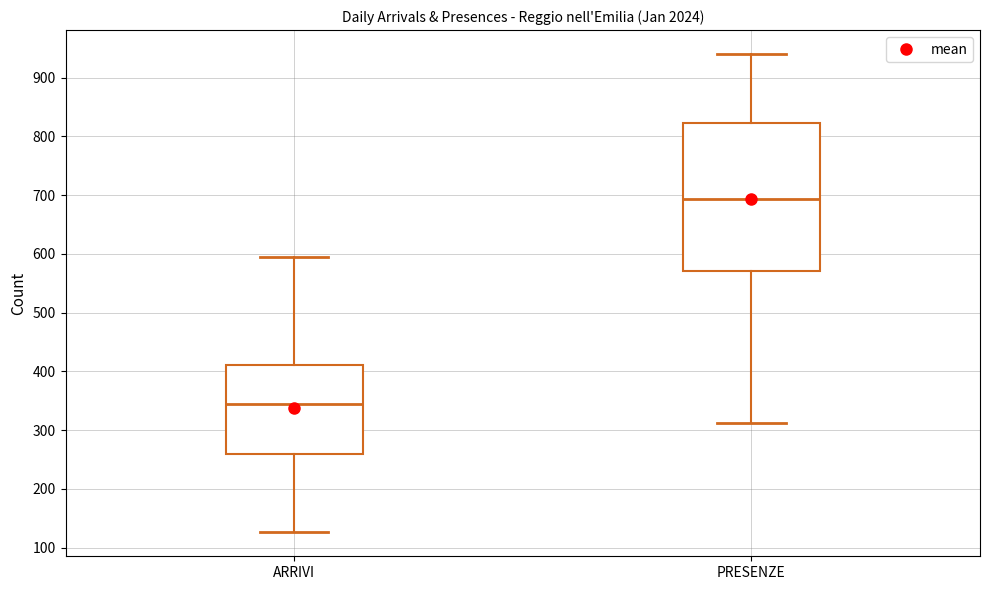

Where is the lower edge of the box for ARRIVI on the y-axis? The values are not printed on the chart, so give them approximately, as read against the axis.

260